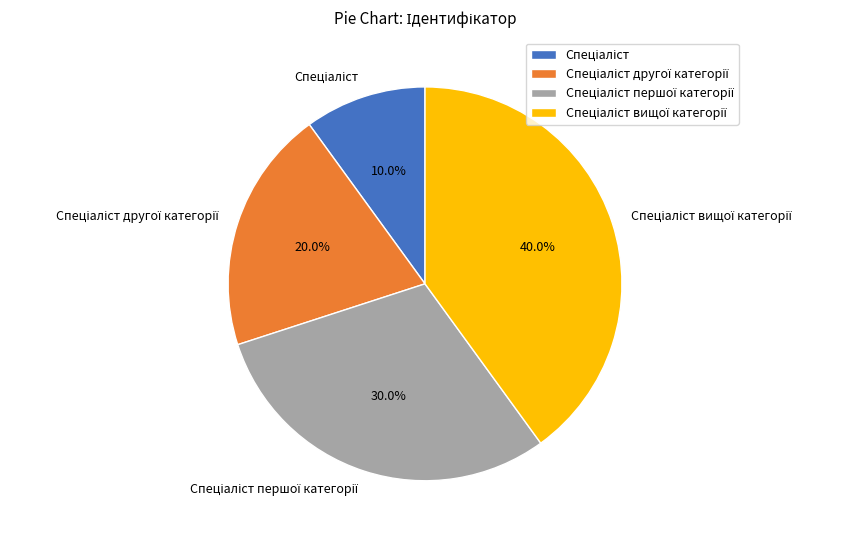

Does any single category account for the majority?

No